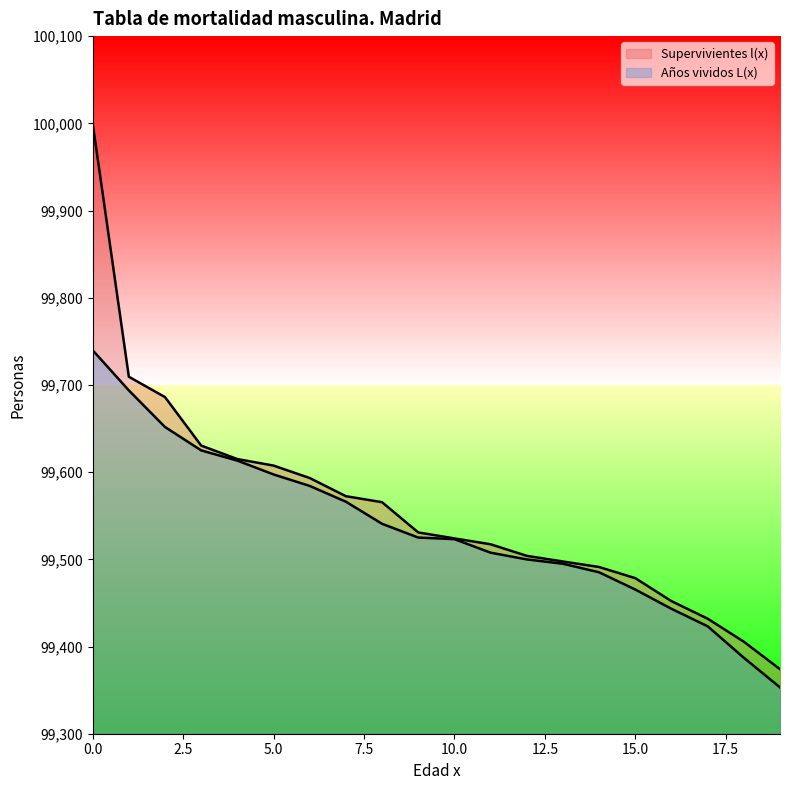

Reading left to right, transcribe all the data shown in this chart.

Supervivientes l(x): 0=100000.0	1=99709.4	2=99686.0	3=99630.4	4=99615.0	5=99607.5	6=99593.2	7=99572.4	8=99565.5	9=99530.8	10=99524.0	11=99517.3	12=99504.0	13=99497.5	14=99491.2	15=99478.4	16=99452.1	17=99431.9	18=99405.6	19=99374.0
Años vividos L(x): 0=99739.8	1=99693.7	2=99651.7	3=99624.9	4=99613.2	5=99597.3	6=99584.2	7=99566.1	8=99540.7	9=99524.9	10=99523.1	11=99507.6	12=99499.9	13=99494.9	14=99485.1	15=99465.3	16=99443.2	17=99423.2	18=99387.1	19=99353.1